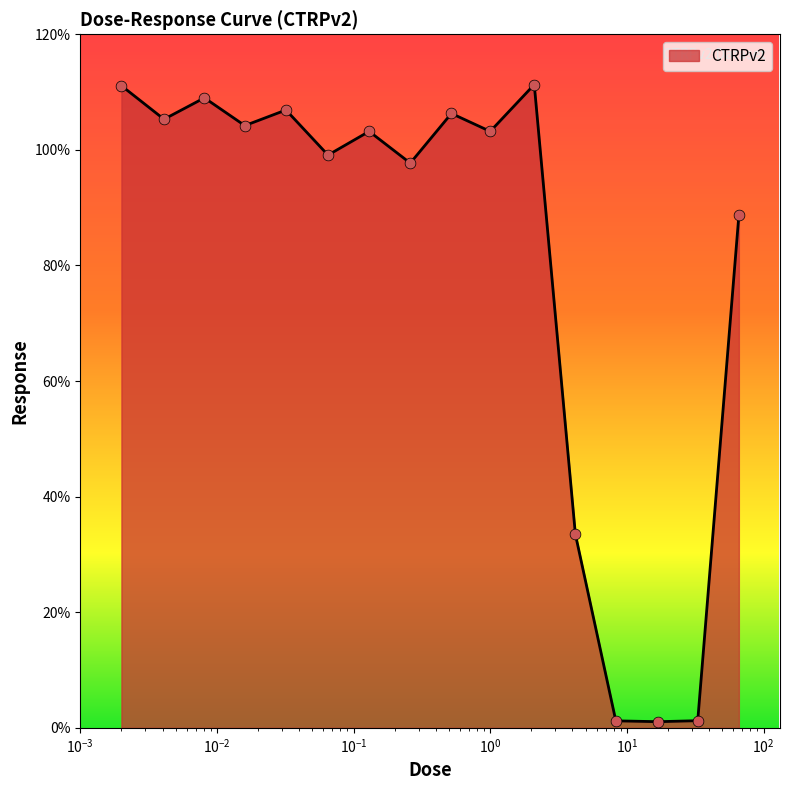

What is the maximum value shown in the chart?

111.3